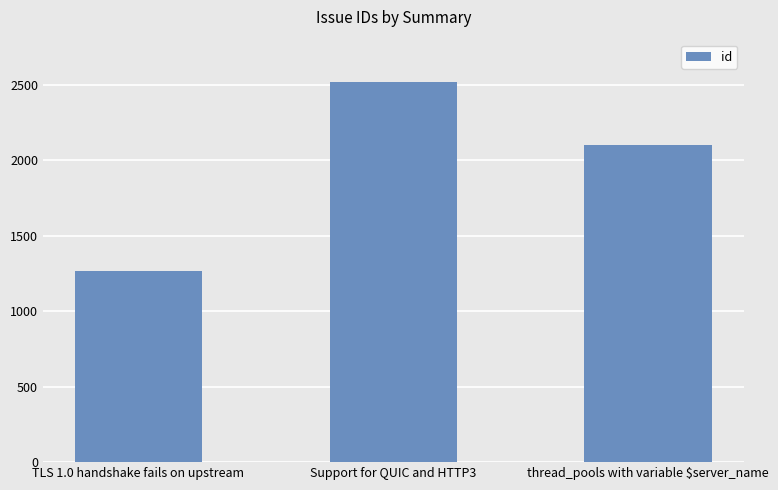

What is the minimum value shown in the chart?

1267